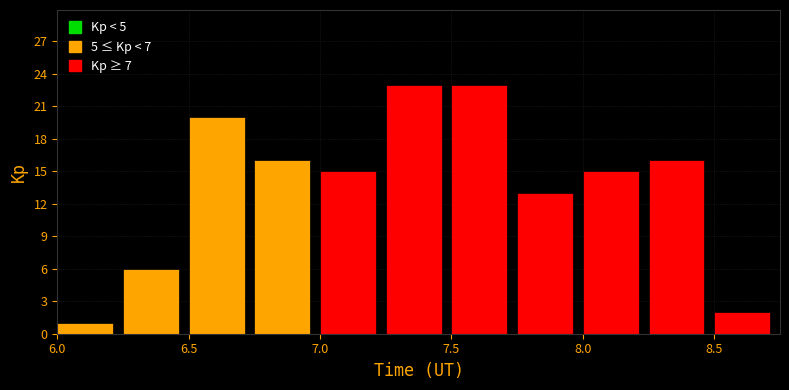

What is the height of the bar covering 8.25 to 8.50 on the x-axis? The values are not printed on the chart, so give them approximately, as read against the axis.

16